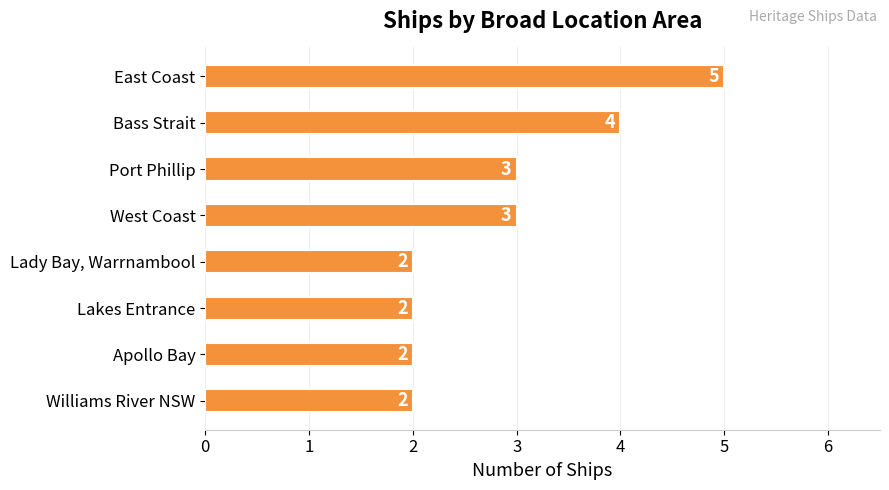

What is the ratio of the value at Lakes Entrance to the value at Apollo Bay?

1.0